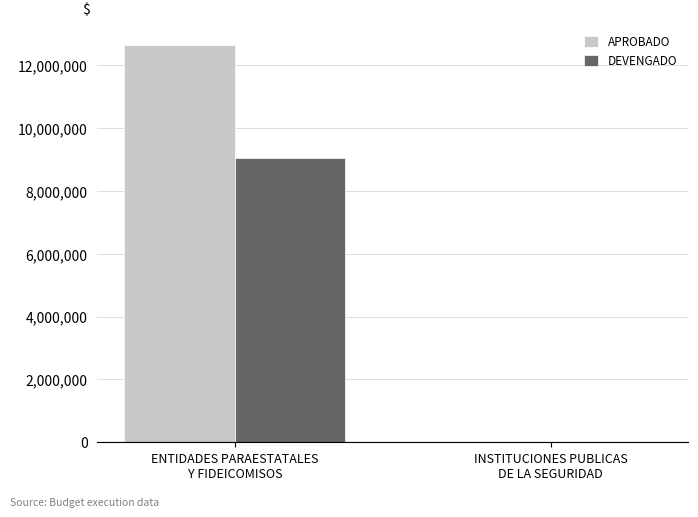

Which series has the largest total across all categories?

APROBADO